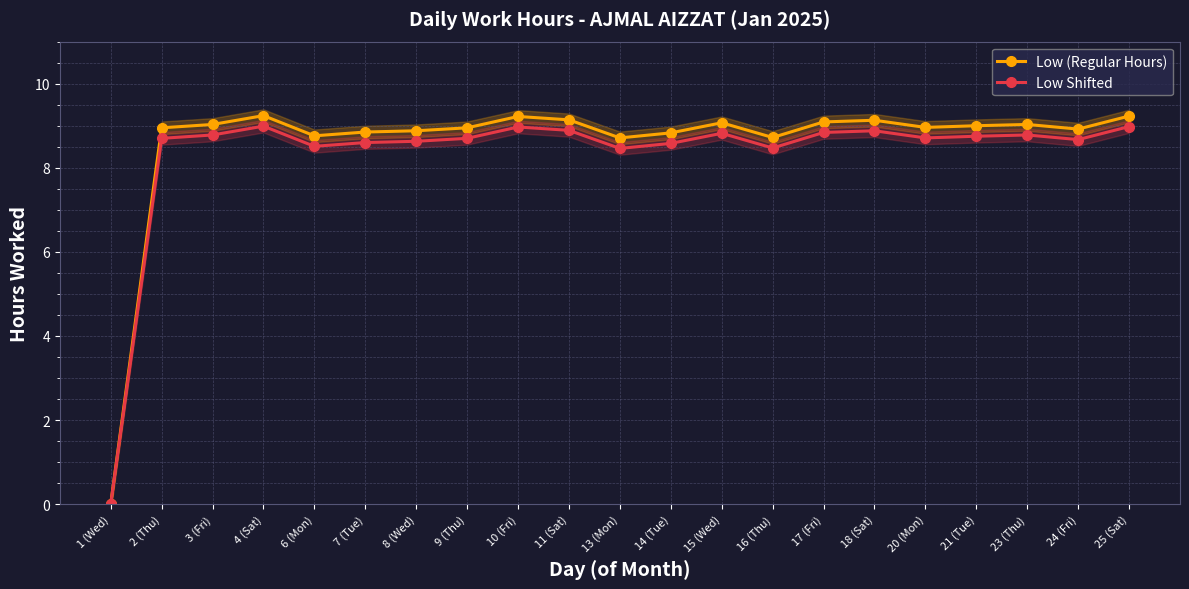

At which category does Low Shifted reach its first local valley?

6 (Mon)